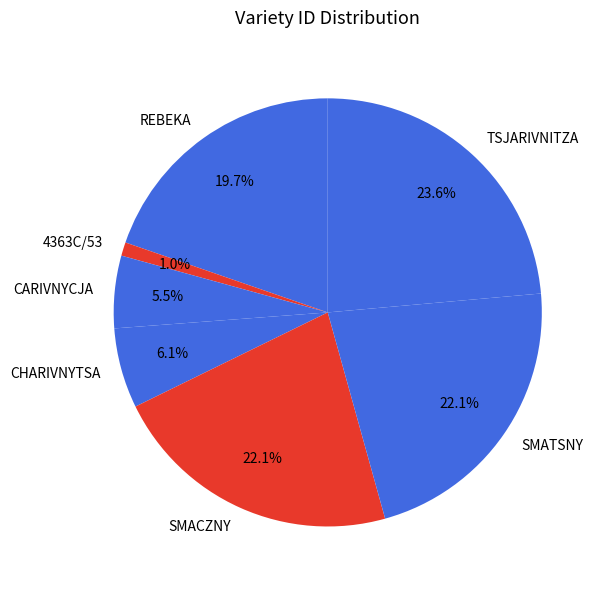

How many segments does this pie chart have?

7